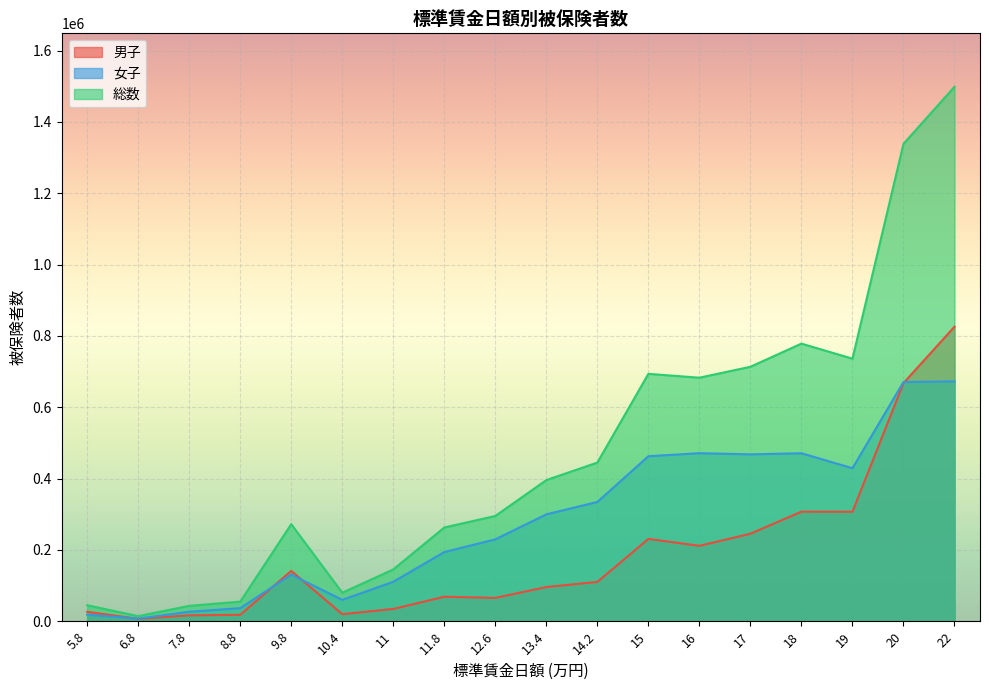

What is the difference between the second highest and second lowest values in the 総数 series?

1295157